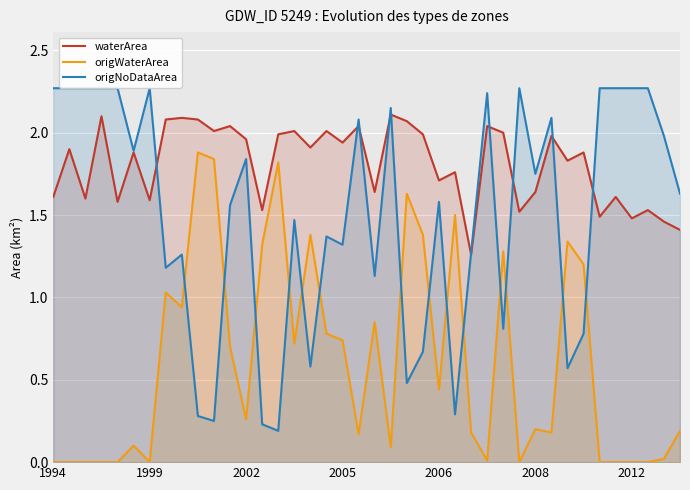

Reading right to left, list all the values displayed in this chart.

waterArea: 1.4	1.5	1.5	1.5	1.6	1.5	1.9	1.8	2.0	1.6	1.5	2.0	2.0	1.3	1.8	1.7	2.0	2.1	2.1	1.6	2.0	1.9	2.0	1.9	2.0	2.0	1.5	2.0	2.0	2.0	2.1	2.1	2.1	1.6	1.9	1.6	2.1	1.6	1.9	1.6
origWaterArea: 0.2	0.0	0.0	0.0	0.0	0.0	1.2	1.3	0.2	0.2	0.0	1.3	0.0	0.2	1.5	0.4	1.4	1.6	0.1	0.8	0.2	0.7	0.8	1.4	0.7	1.8	1.3	0.3	0.7	1.8	1.9	0.9	1.0	0.0	0.1	0.0	0.0	0.0	0.0	0.0
origNoDataArea: 1.6	2.0	2.3	2.3	2.3	2.3	0.8	0.6	2.1	1.8	2.3	0.8	2.2	1.3	0.3	1.6	0.7	0.5	2.1	1.1	2.1	1.3	1.4	0.6	1.5	0.2	0.2	1.8	1.6	0.2	0.3	1.3	1.2	2.3	1.9	2.3	2.3	2.3	2.3	2.3